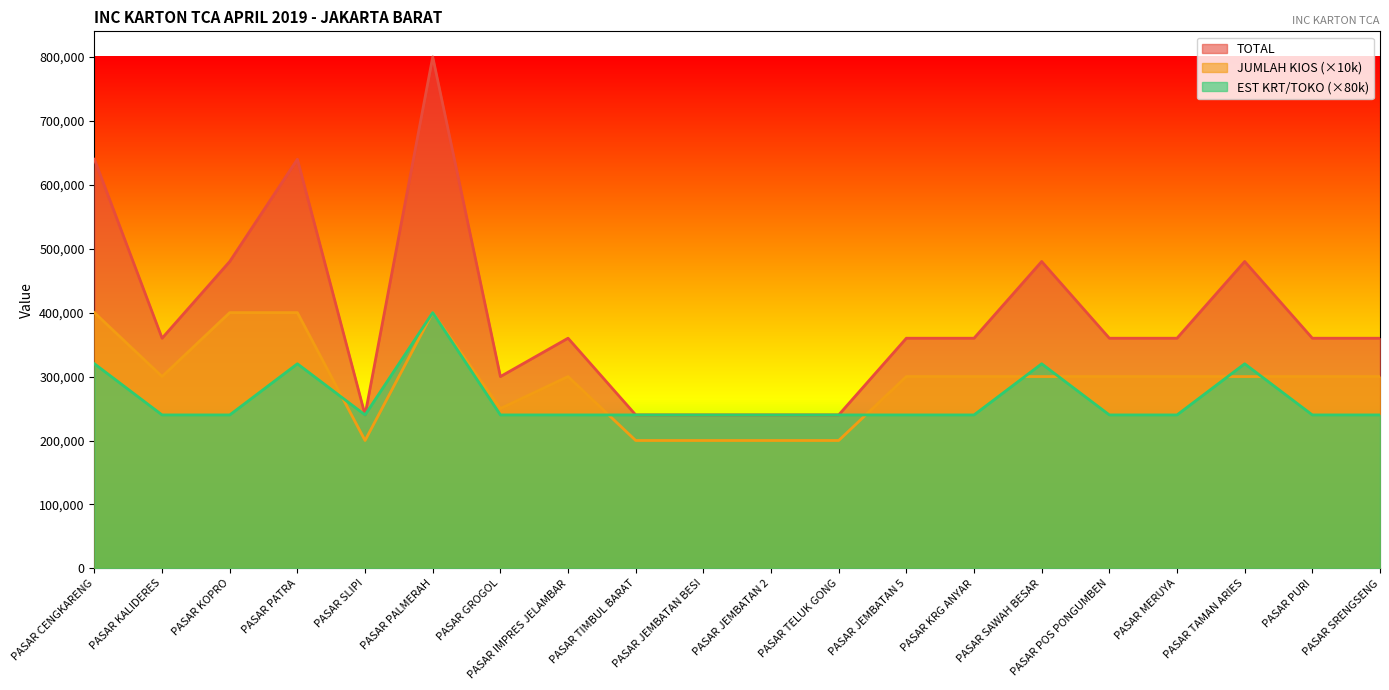

True or false: TOTAL has a value of 800000 at PASAR PALMERAH.

True